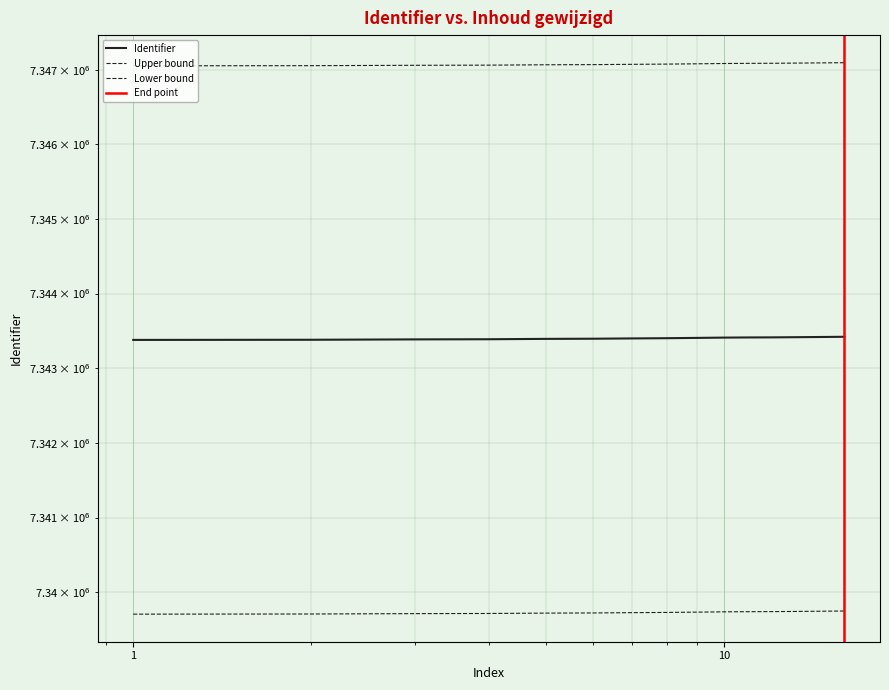

What is the approximate value at 2022-10-26 12:50:42, to the nearest 5?

7343390